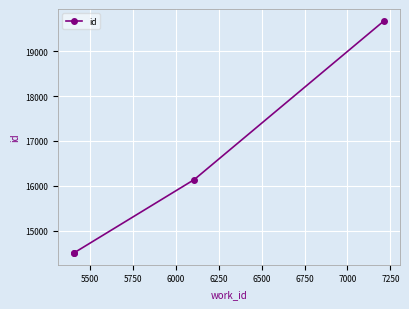

What is the value of the 3rd point from the left?

16139